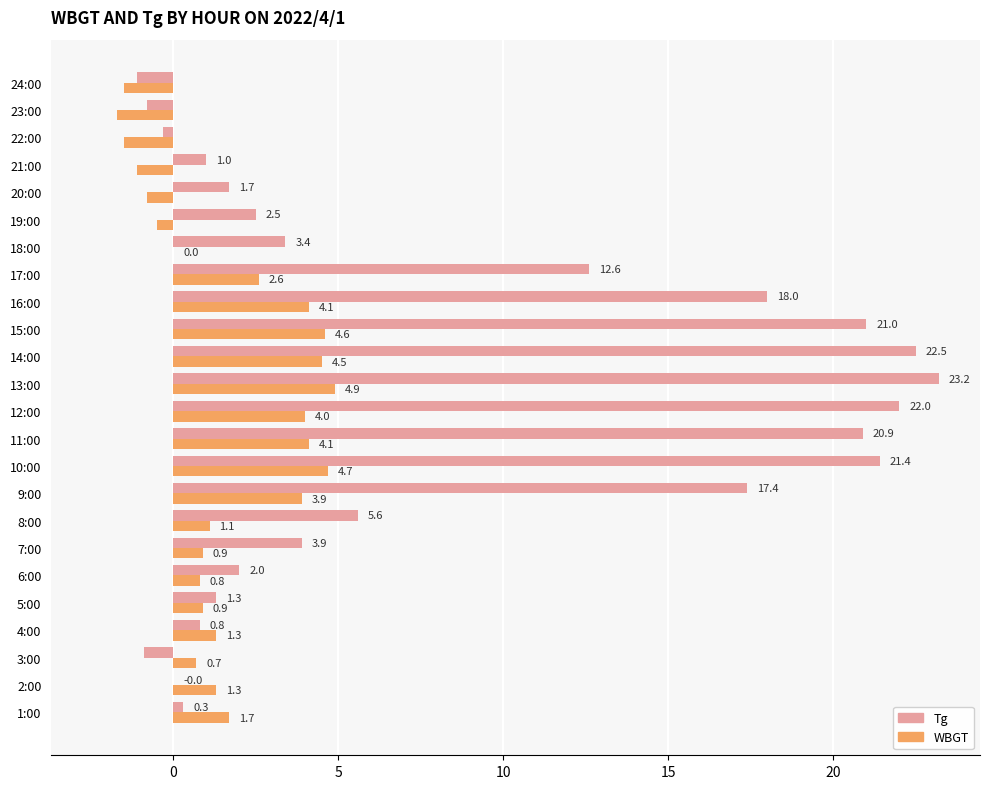

True or false: WBGT has a value of 1.3 at 4:00.

True